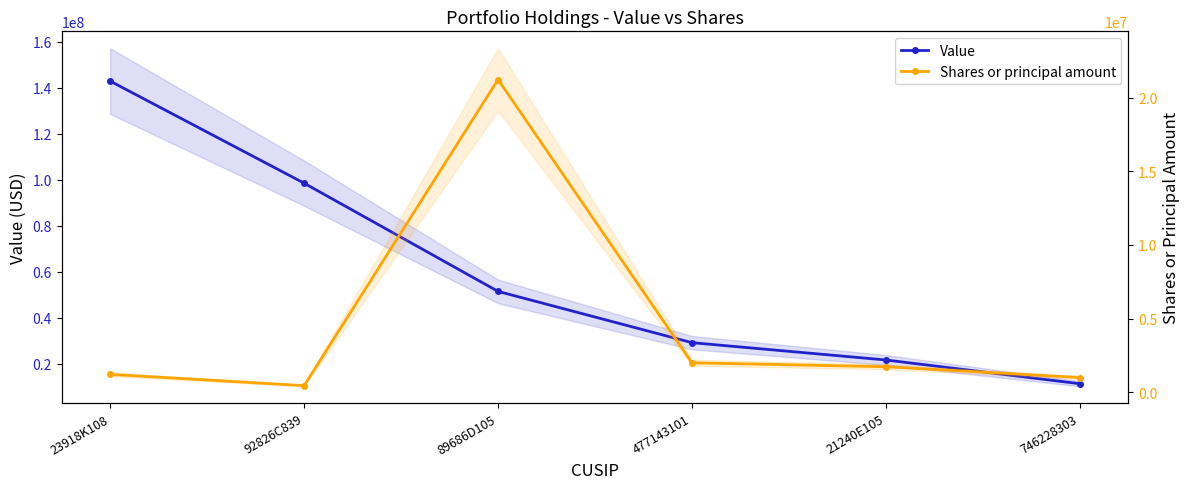

Rank the categories by Shares or principal amount value from highest to lowest.

89686D105, 477143101, 21240E105, 23918K108, 746228303, 92826C839